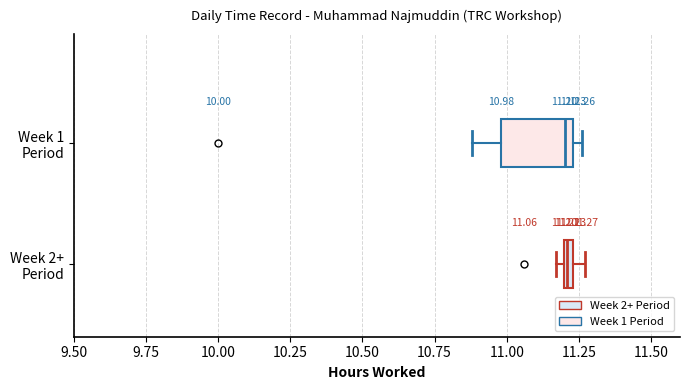

Which box is the widest, from its left edge to its right edge?

Week 1 Period